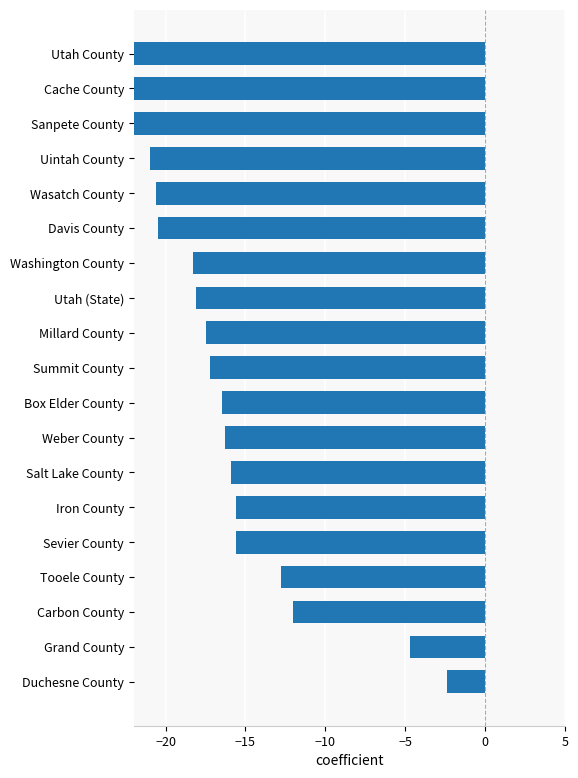

What is the sum of all values?

-315.7